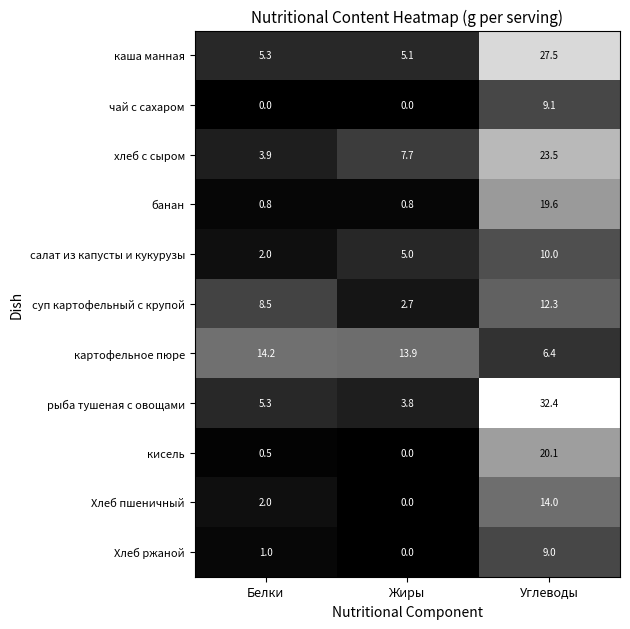

Rank the series at Углеводы from highest to lowest value.

рыба тушеная с овощами, каша манная, хлеб с сыром, кисель, банан, Хлеб пшеничный, суп картофельный с крупой, салат из капусты и кукурузы, чай с сахаром, Хлеб ржаной, картофельное пюре